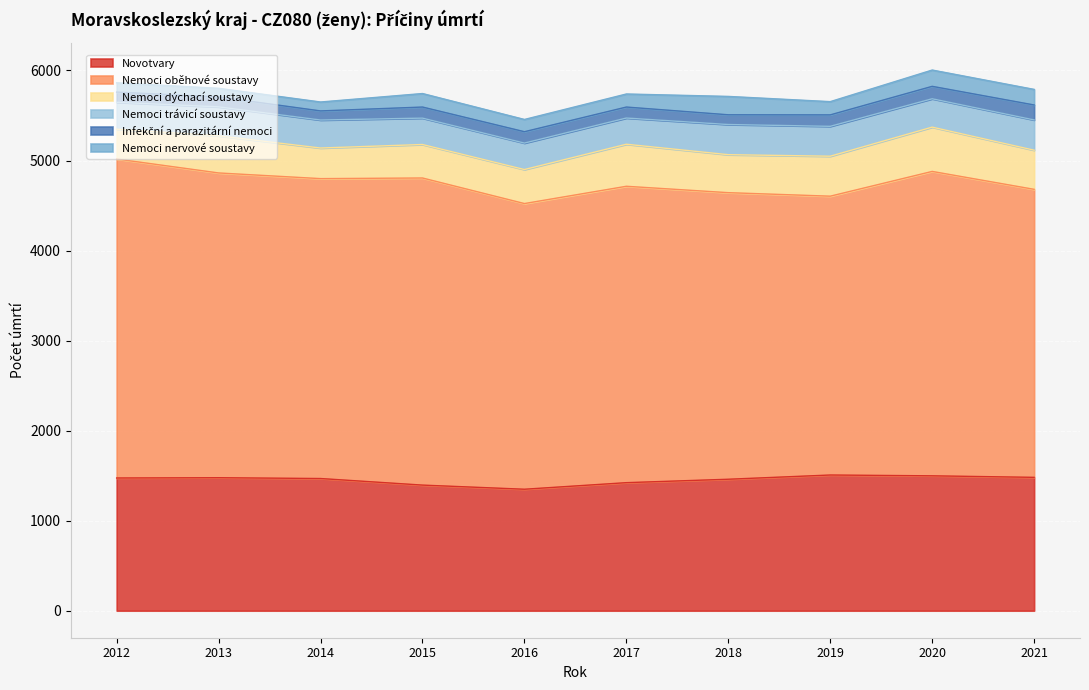

In Novotvary, how many points are lower than both neighbors (excluding endpoints)?

1